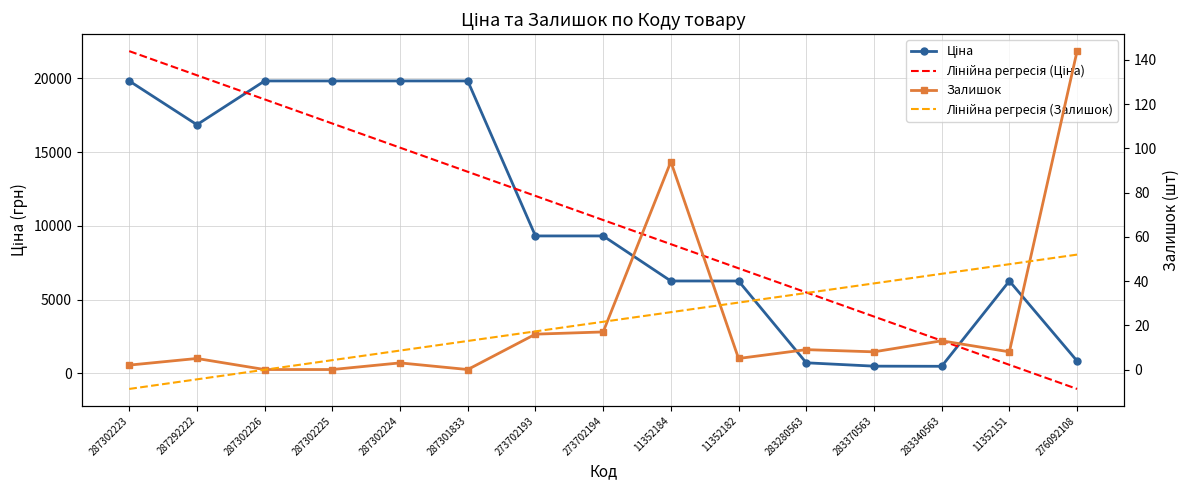

True or false: Ціна and Лінійна регресія (Залишок) cross at least once.

False